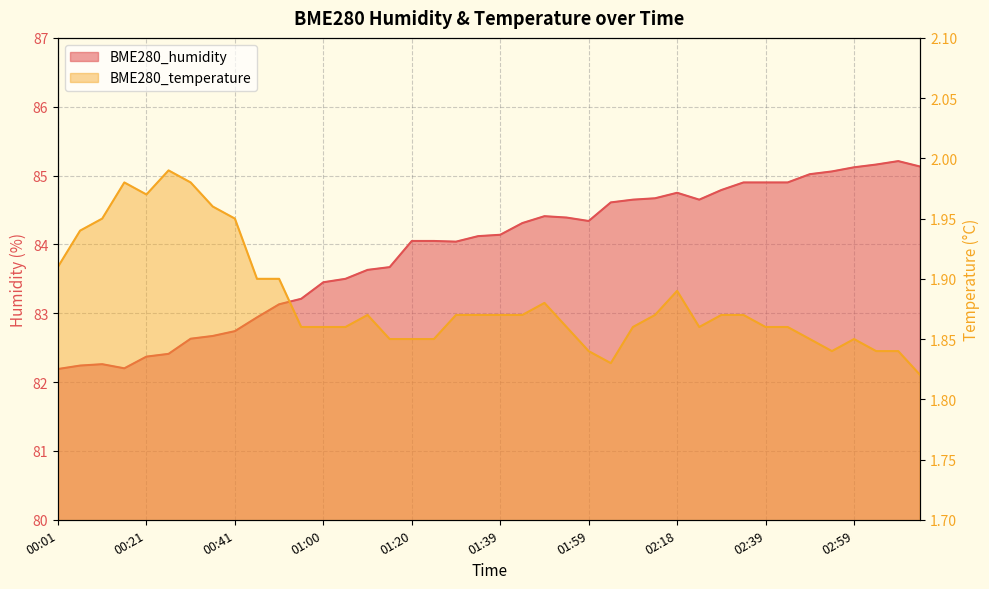

Which series changed the most between 02:29 and 02:59?

BME280_humidity